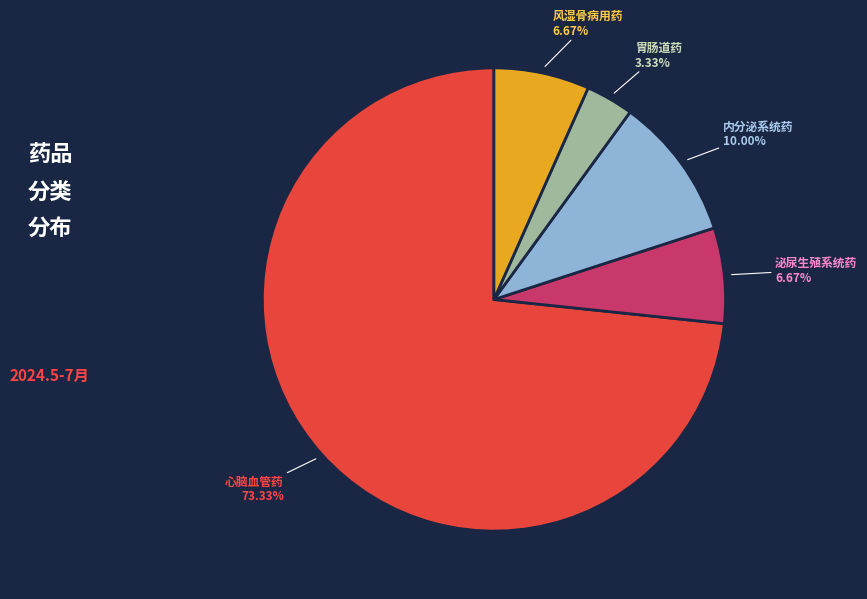

To the nearest percent, what is the difference between the 风湿骨病用药 and 心脑血管药 slice percentages?

67%